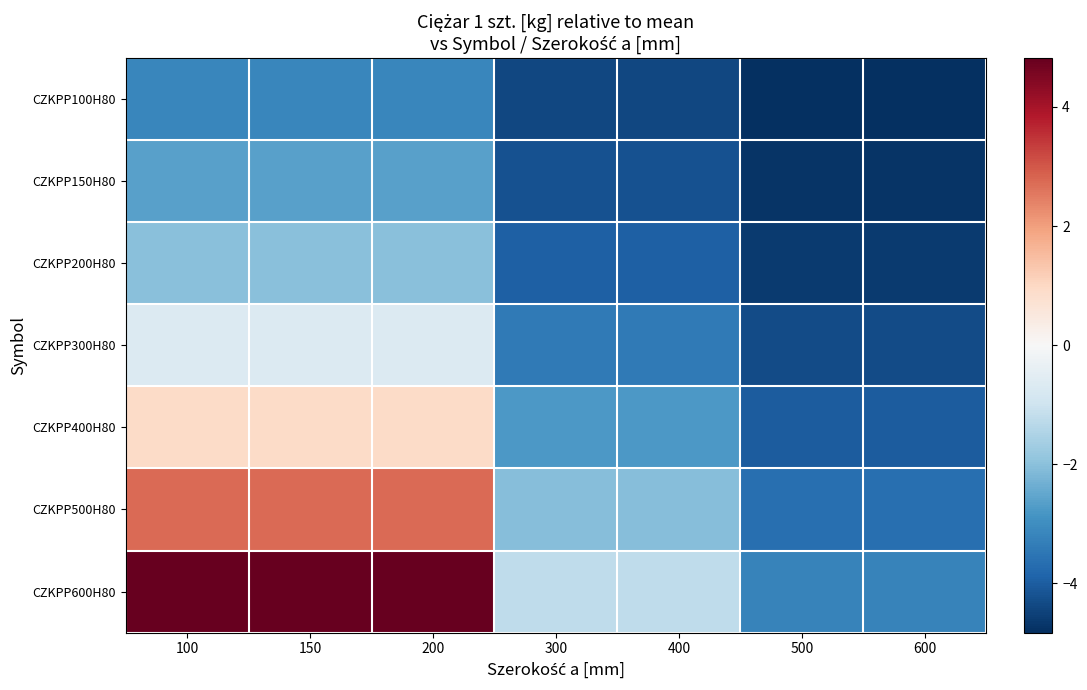

Reading left to right, transcribe all the data shown in this chart.

CZKPP100H80: 100=-3.1	150=-3.1	200=-3.1	300=-4.4	400=-4.4	500=-4.8	600=-4.8
CZKPP150H80: 100=-2.6	150=-2.6	200=-2.6	300=-4.2	400=-4.2	500=-4.7	600=-4.7
CZKPP200H80: 100=-2.0	150=-2.0	200=-2.0	300=-4.0	400=-4.0	500=-4.6	600=-4.6
CZKPP300H80: 100=-0.7	150=-0.7	200=-0.7	300=-3.4	400=-3.4	500=-4.3	600=-4.3
CZKPP400H80: 100=0.9	150=0.9	200=0.9	300=-2.8	400=-2.8	500=-4.0	600=-4.0
CZKPP500H80: 100=2.7	150=2.7	200=2.7	300=-2.1	400=-2.1	500=-3.7	600=-3.7
CZKPP600H80: 100=4.8	150=4.8	200=4.8	300=-1.2	400=-1.2	500=-3.2	600=-3.2